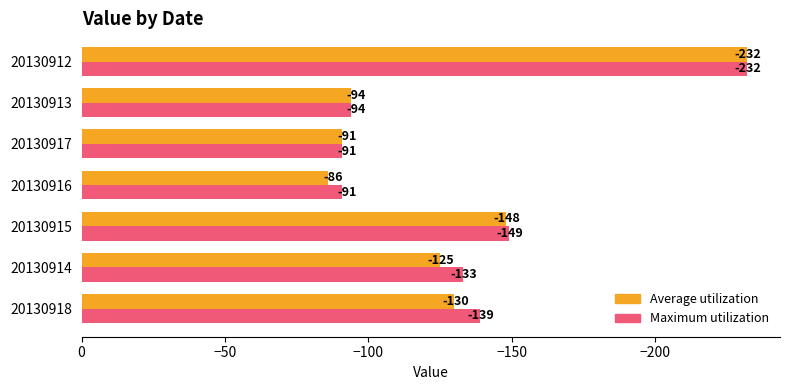

What is the sum of the Maximum utilization values at 20130916 and 20130918?

-230